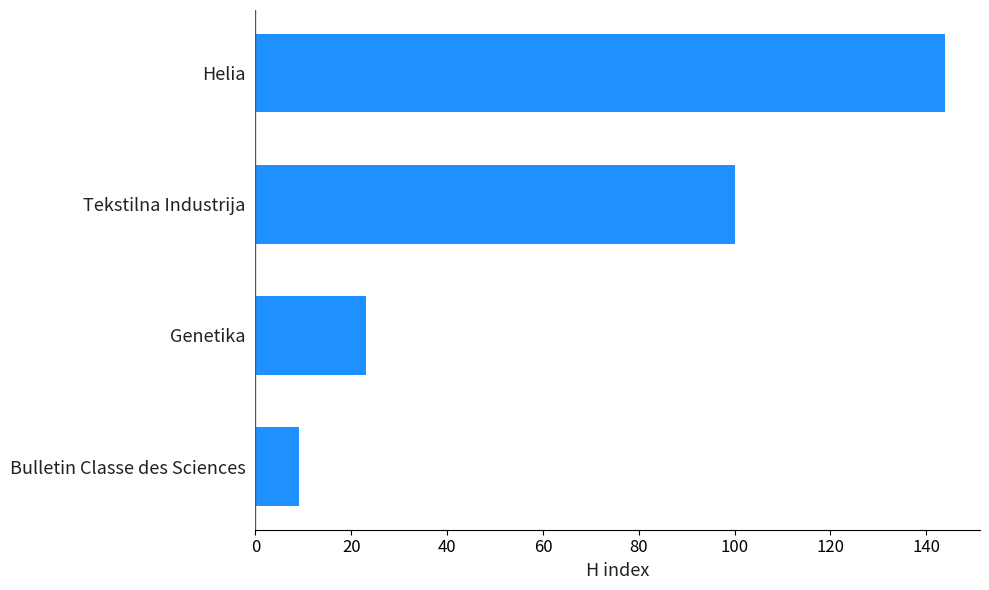

Rank the categories by value from lowest to highest.

Bulletin Classe des Sciences, Genetika, Tekstilna Industrija, Helia